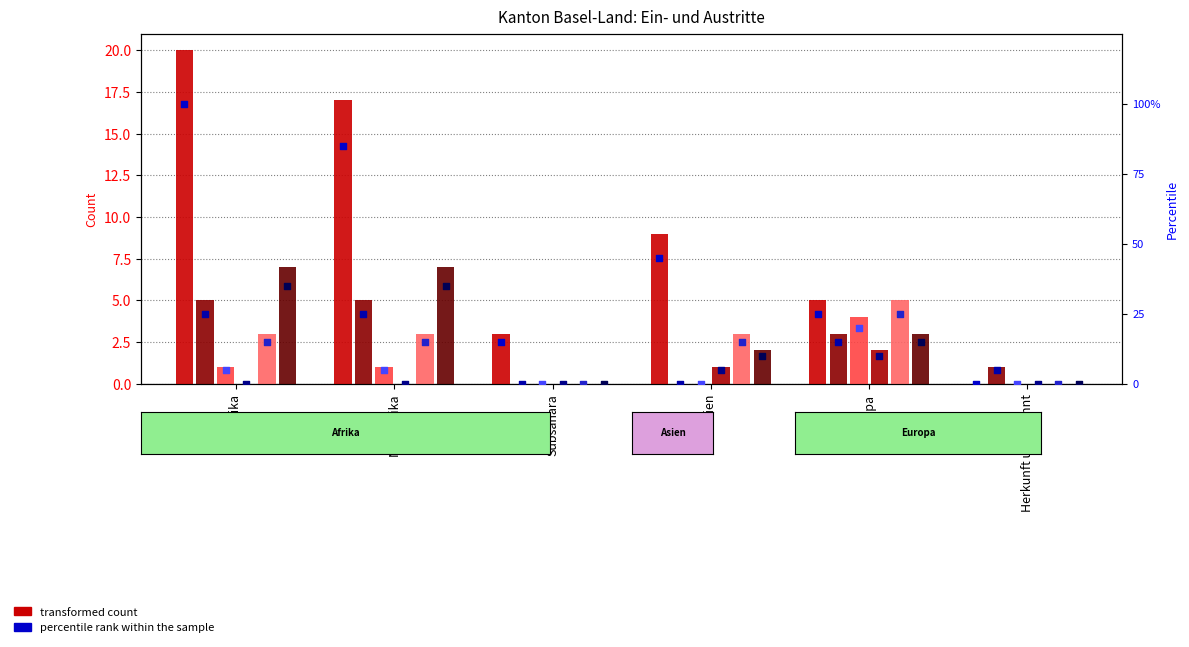

Is the value of Beginn Papierbeschaffung (col_5) at Subsahara greater than the value of Beginn Identitaetsabklaerung (col_1) at Subsahara?

No